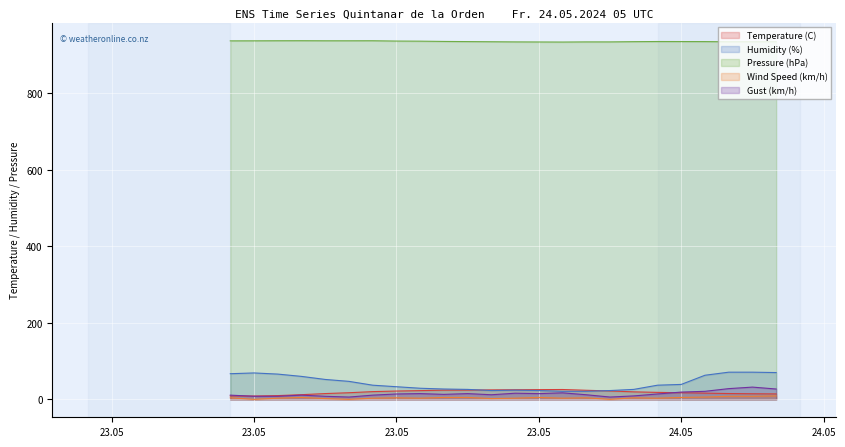

What is the value of the Gust (km/h) point at the 12th from the left?

16.0